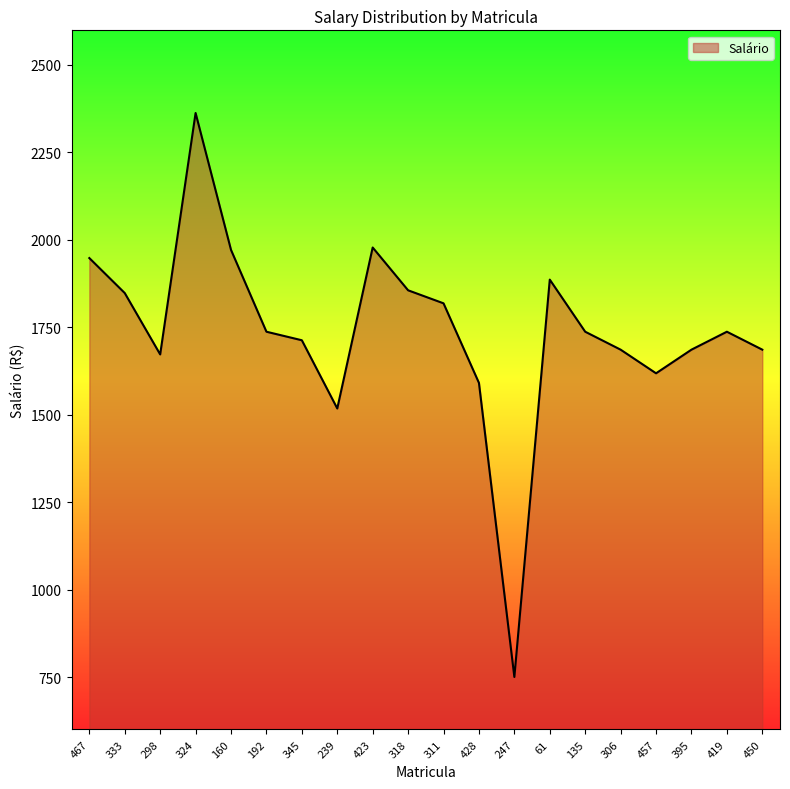

The value at 450 is 1685.7. True or false?

True